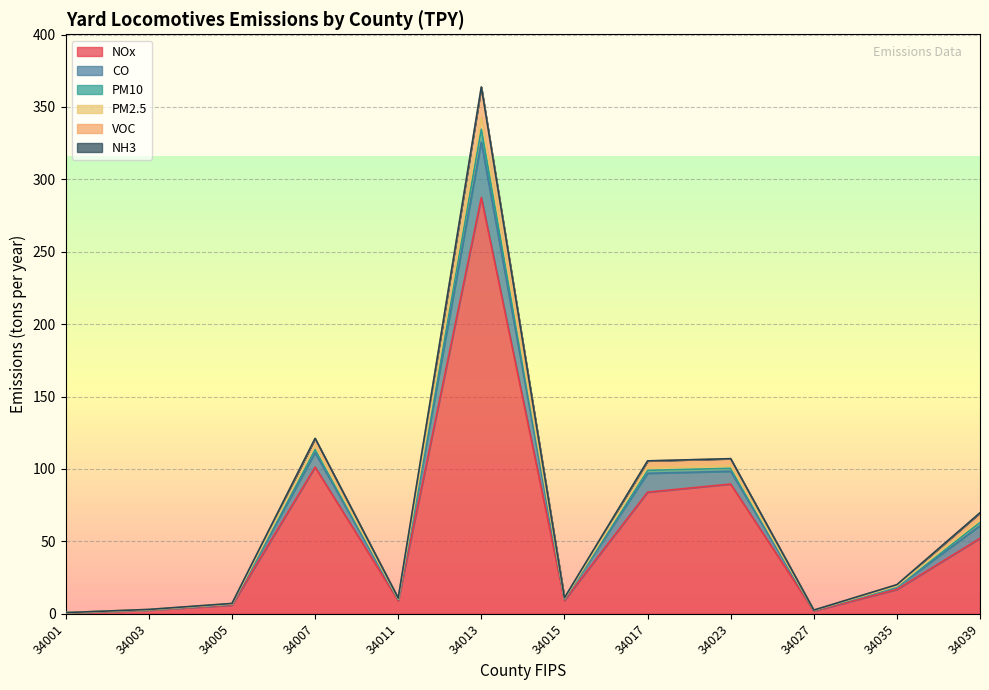

Where is NOx nearest to the value 144?

34007